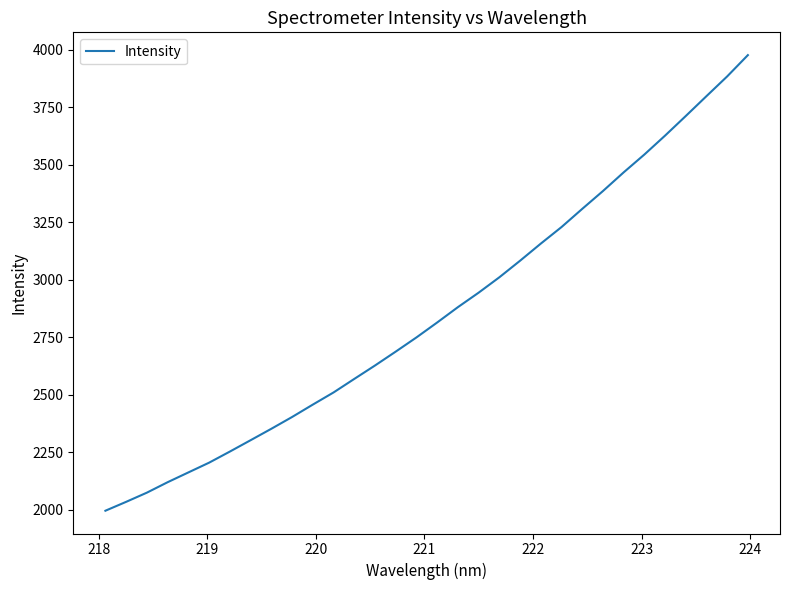

True or false: there are more than 2 points higher than both neighbors.

False